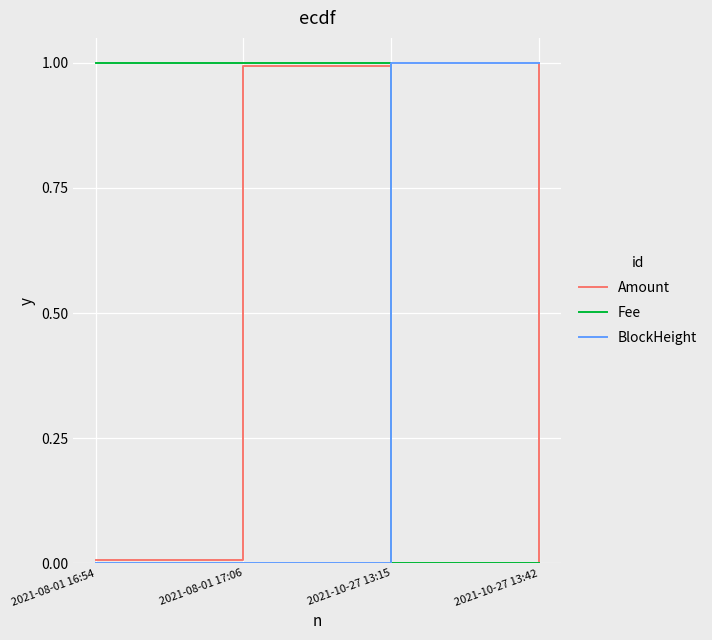

Is it true that Fee equals 1.7 at 2021-08-01 17:06?

False